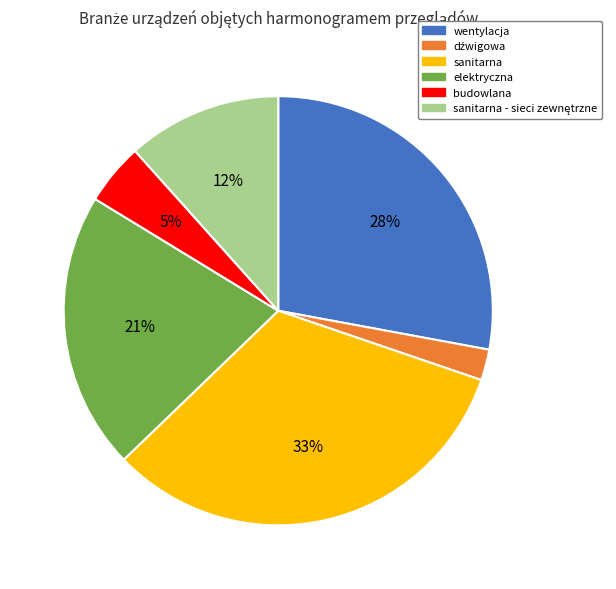

To the nearest percent, what is the average slice percentage?

17%